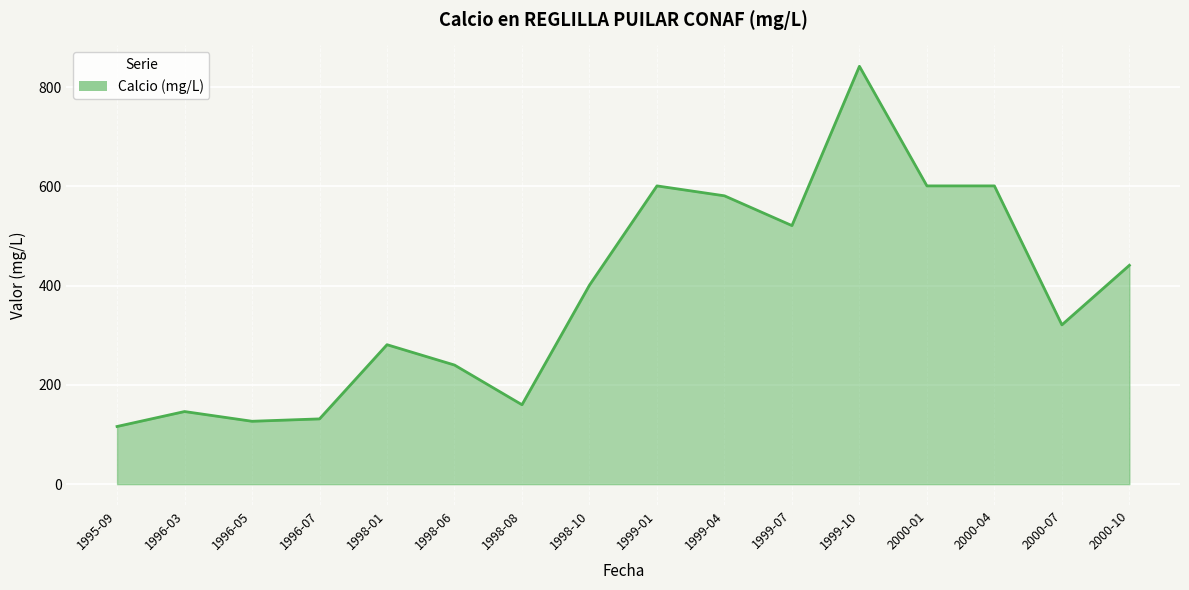

The chart shows a value of 625.1 at 1998-10. True or false?

False